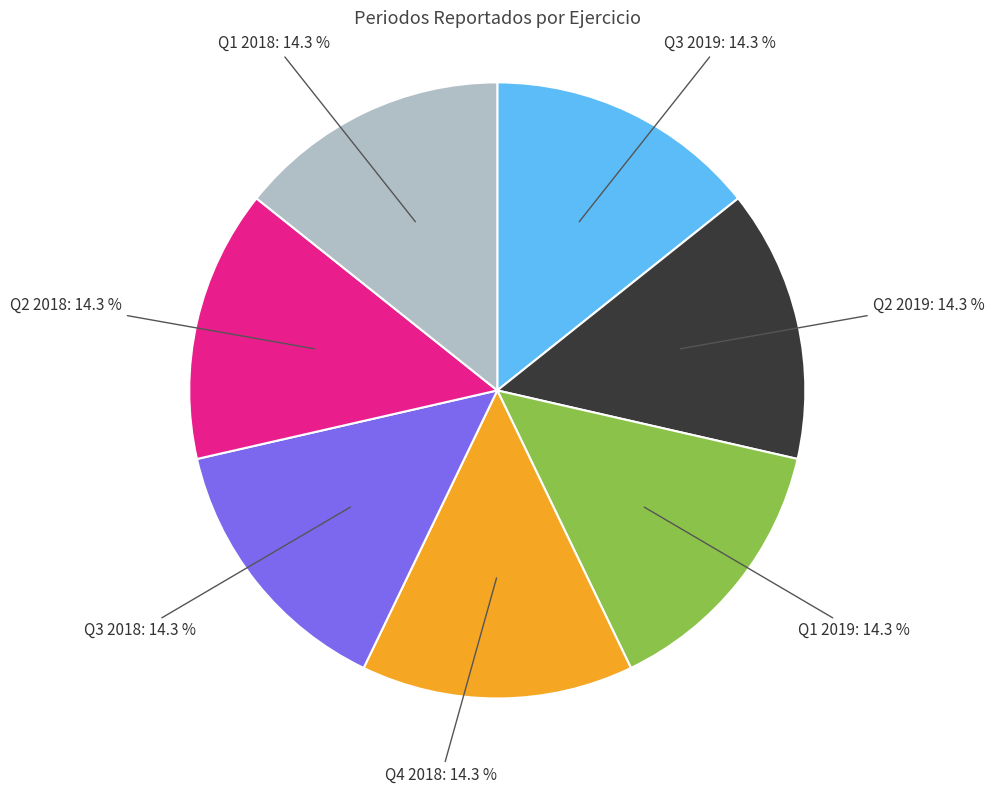

What percentage do Q2 2019 and Q4 2018 together represent?

28.6%